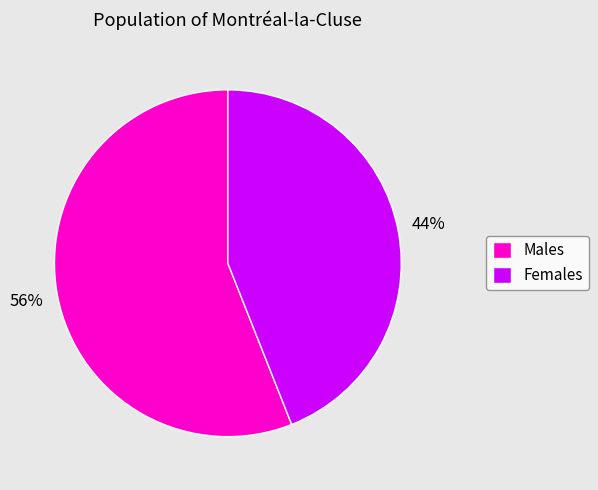

How many segments does this pie chart have?

2